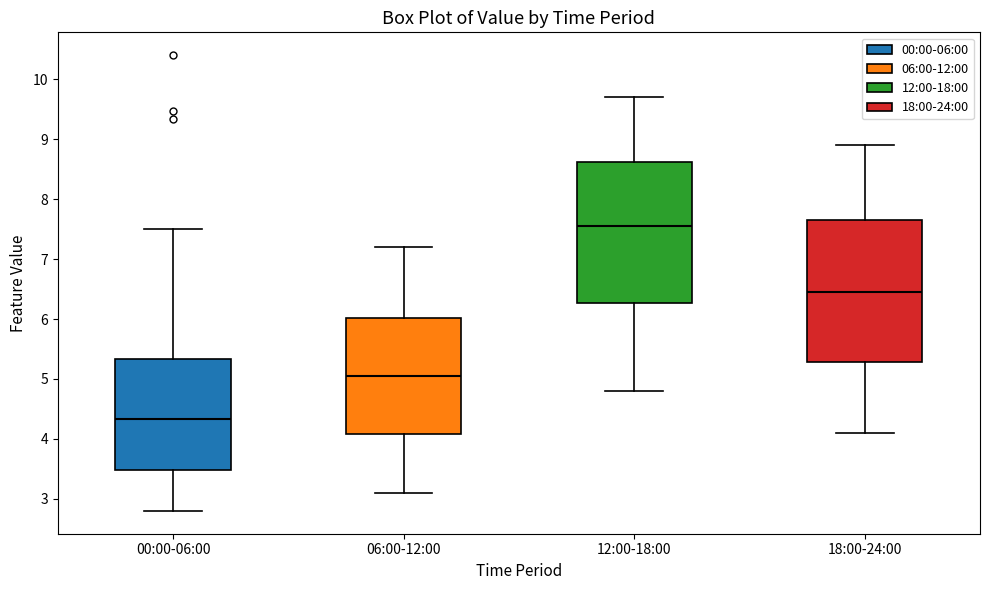

Reading left to right, read every box against the y-axis: the position of its median line, the range the box covers, and the ends of its whiskers. The values are not printed on the chart, so give them approximately, as read against the axis.

00:00-06:00: median 4.3, box 3.5 to 5.3, whiskers 2.8 to 7.5
06:00-12:00: median 5.1, box 4.1 to 6.0, whiskers 3.1 to 7.2
12:00-18:00: median 7.6, box 6.3 to 8.6, whiskers 4.8 to 9.7
18:00-24:00: median 6.5, box 5.3 to 7.7, whiskers 4.1 to 8.9